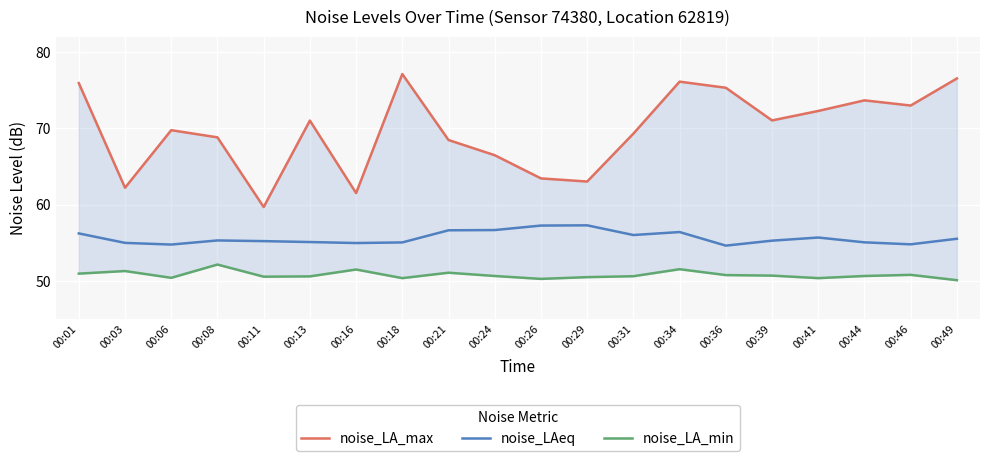

Is the value of noise_LAeq at 00:01 greater than the value of noise_LA_min at 00:08?

Yes